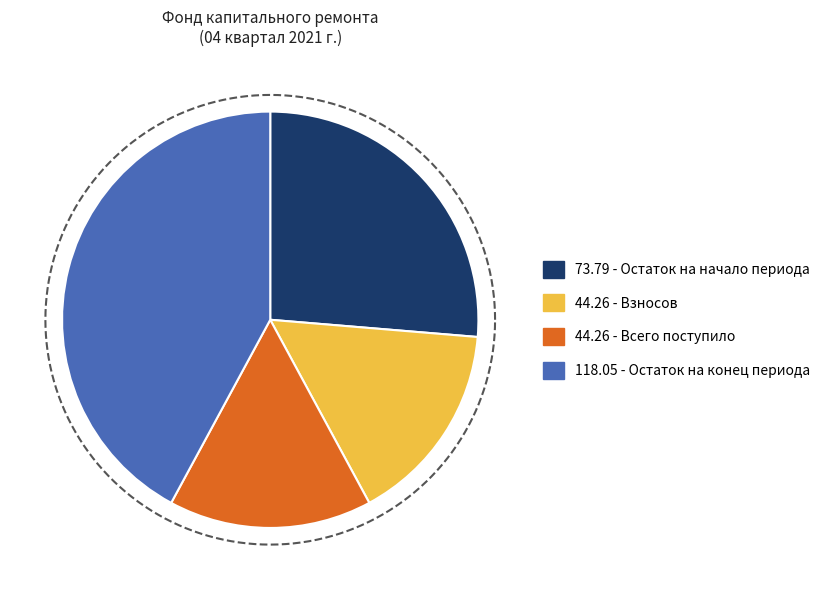

Is it true that Всего поступило is 1% of the pie?

False